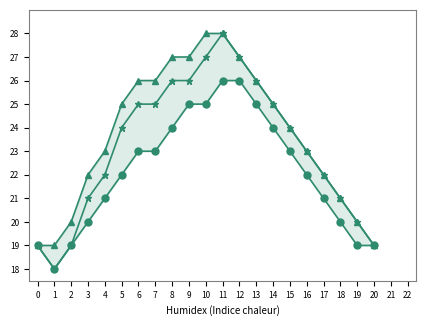

What is the value of the 週平均 point at the 8th from the left?

25